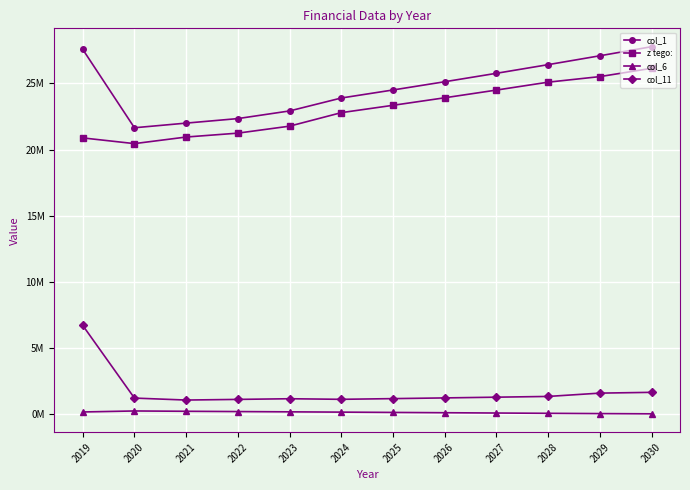

What is the difference between the col_1 values at 2030 and 2026?

2651198.0